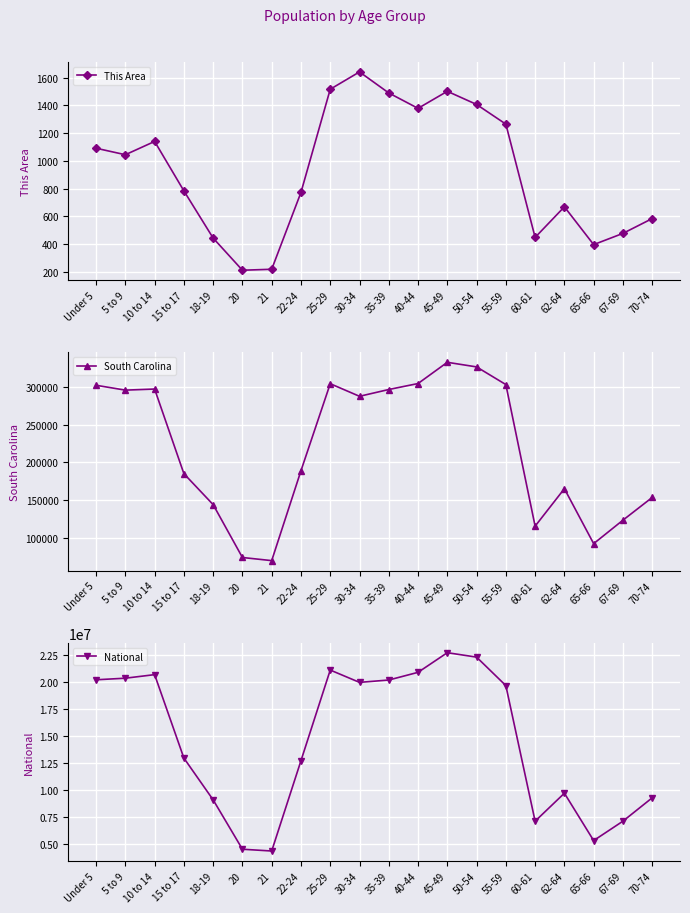

Where is the first local minimum for This Area?

5 to 9